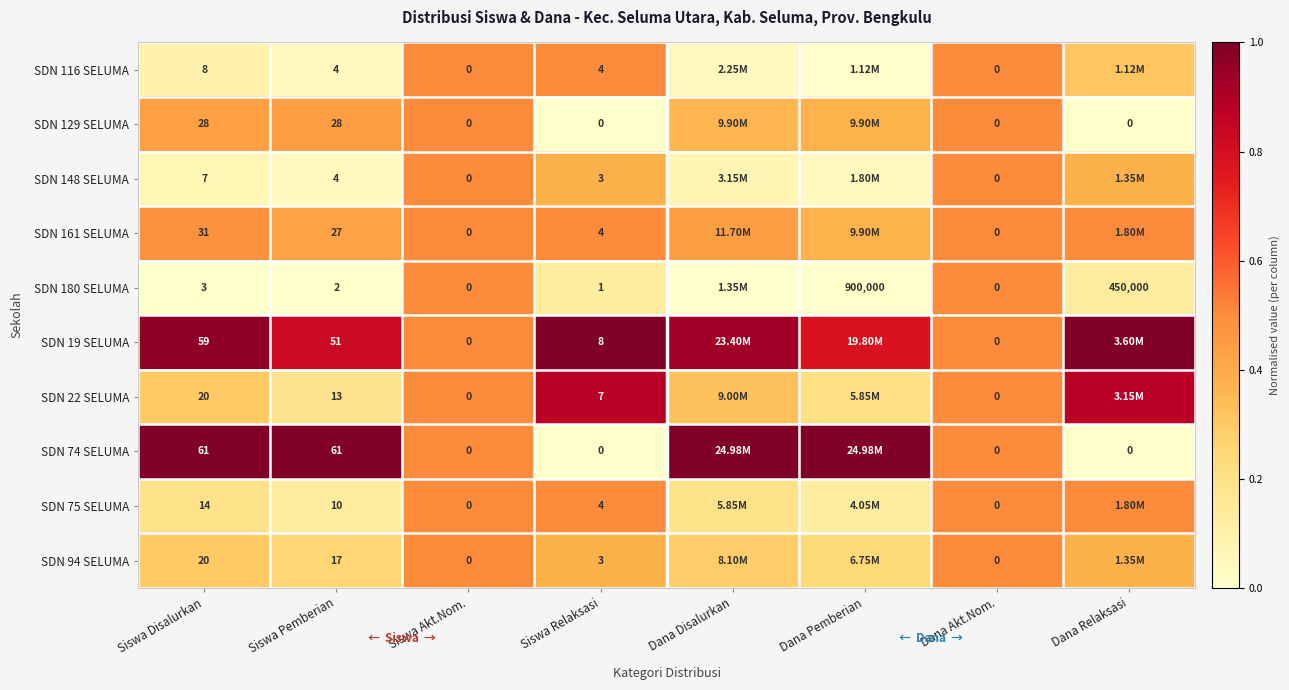

Count the SDN 180 SELUMA values in the range 0 to 1.

8